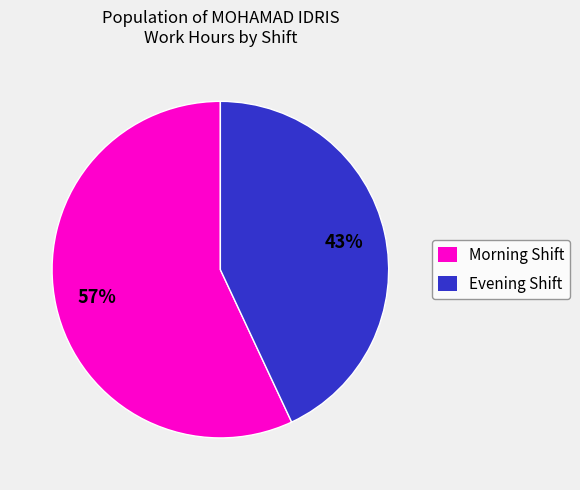

Is there any slice that represents more than half of the pie?

Yes